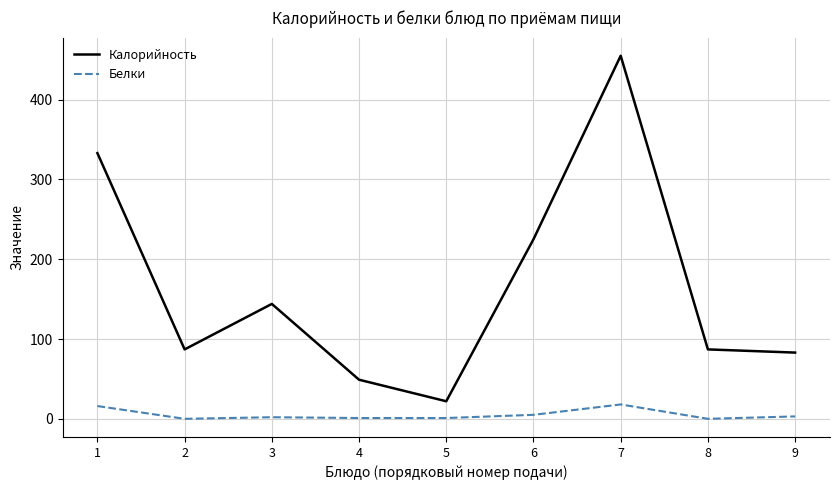

At 8, list the series in order from largest to smallest.

Калорийность, Белки